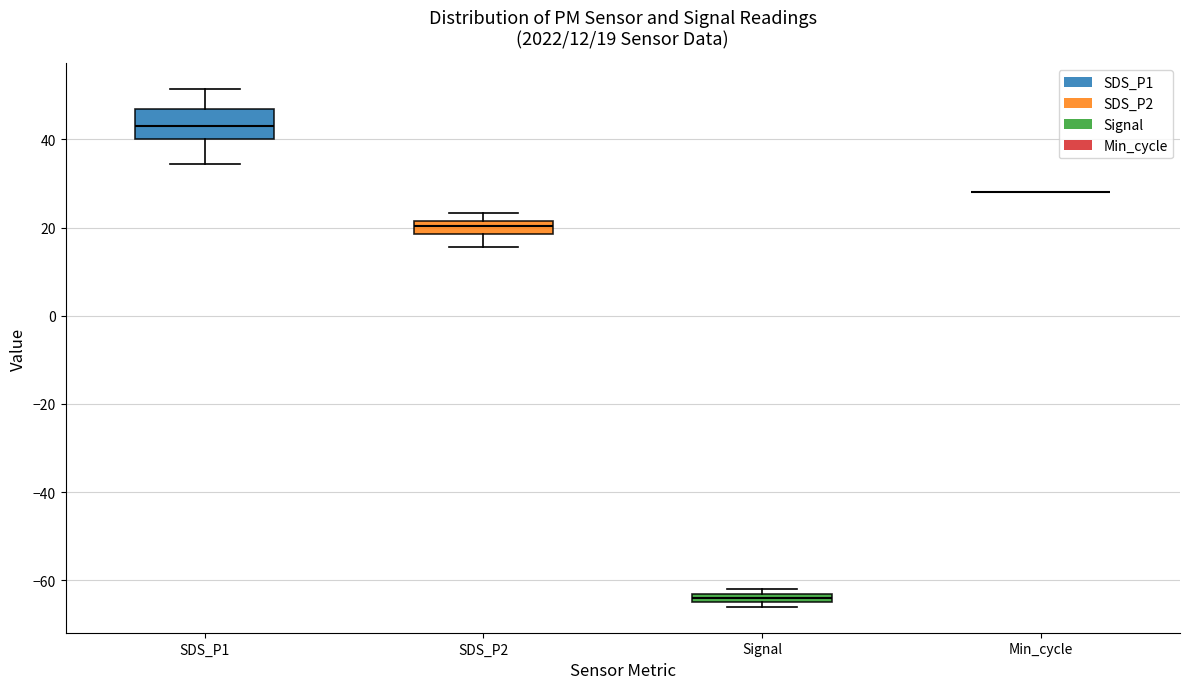

Which box is the tallest, from its lower edge to its upper edge?

SDS_P1